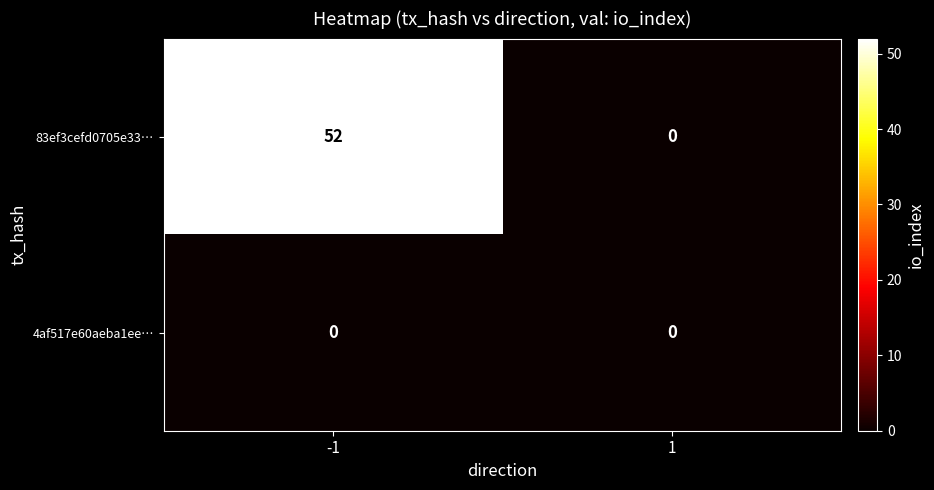

What is the spread (max minus min) of values at -1?

52